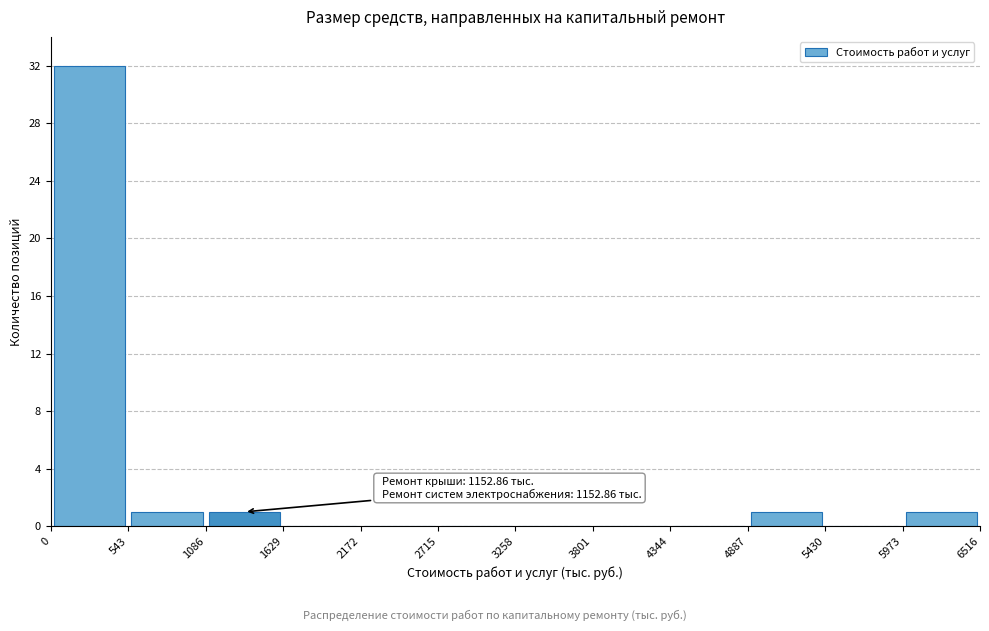

Over which range of the x-axis is the bar tallest?

0 to 543